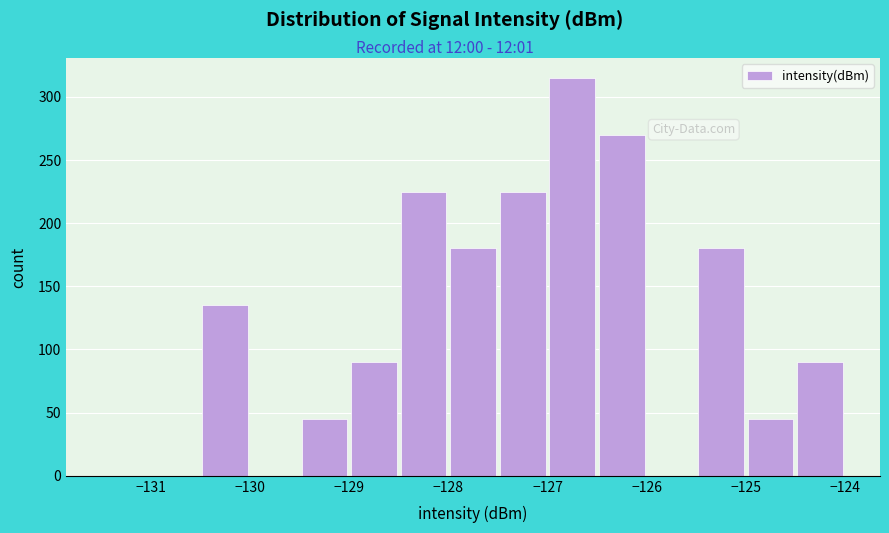

Over which range of the x-axis is the bar tallest?

-127.0 to -126.5